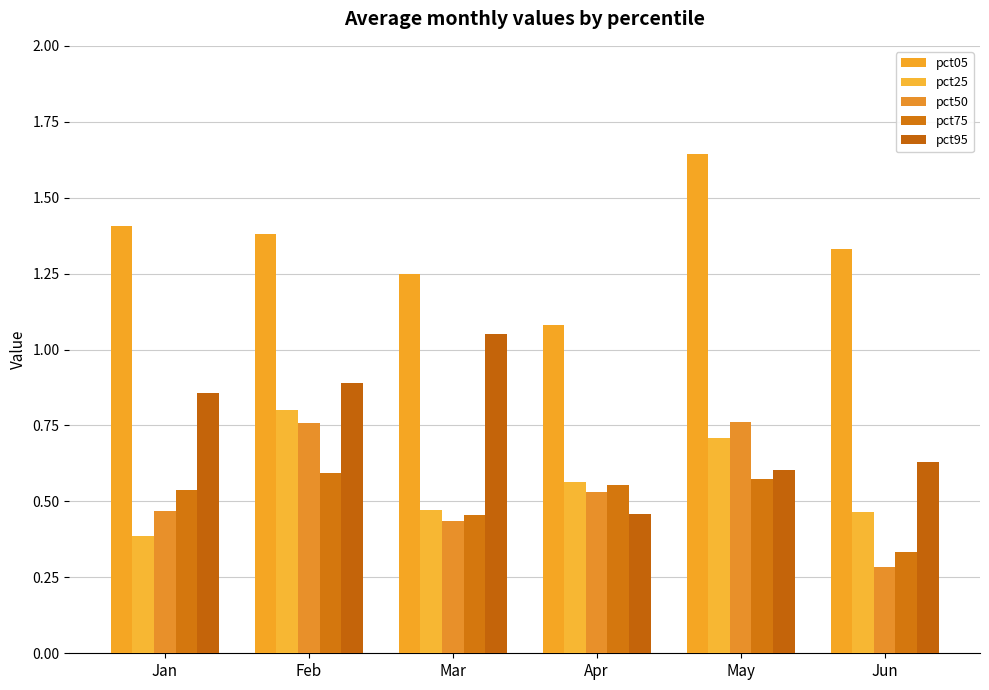

True or false: pct05 has a value of 1.2 at Mar.

True